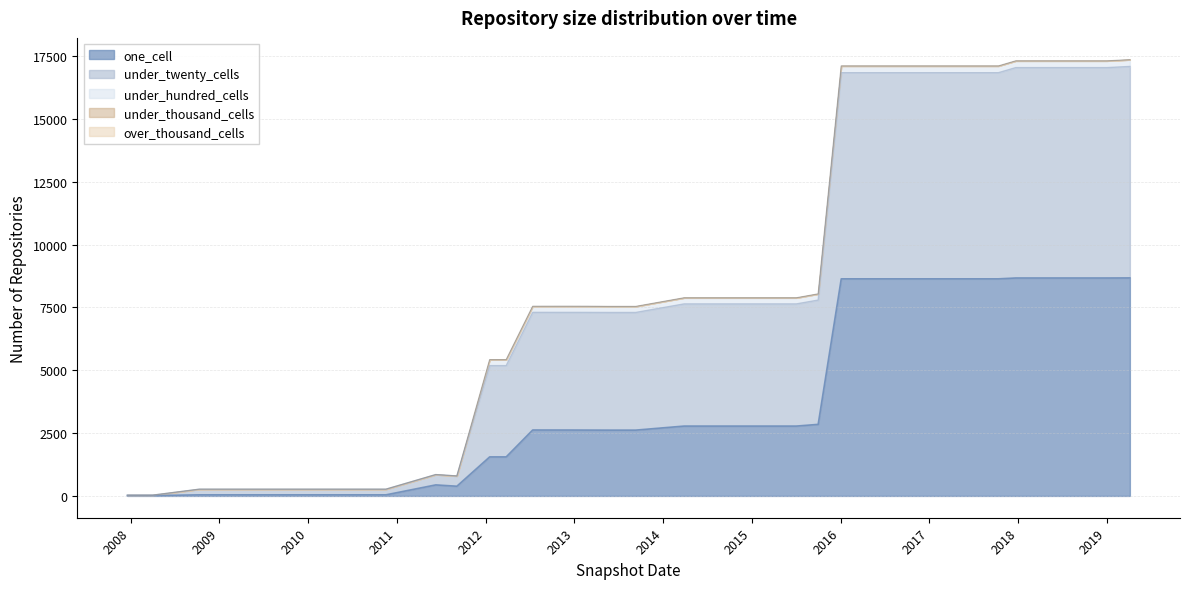

What is the difference between the one_cell values at 2019-01-01 and 2010-04-01?

8628